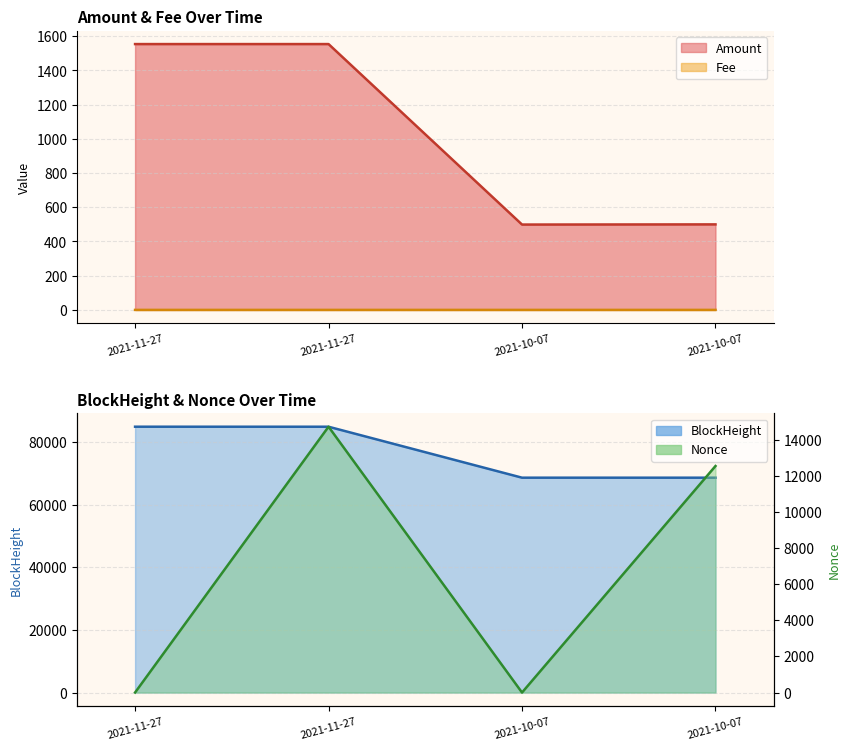

Is it true that Nonce equals 0.0 at 2021-10-07?

True